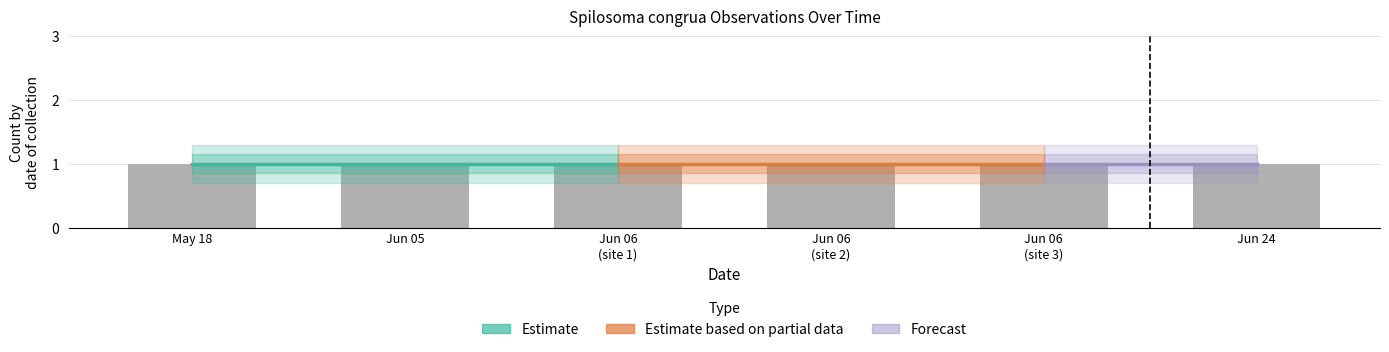

Count the number of categories in the chart.

6